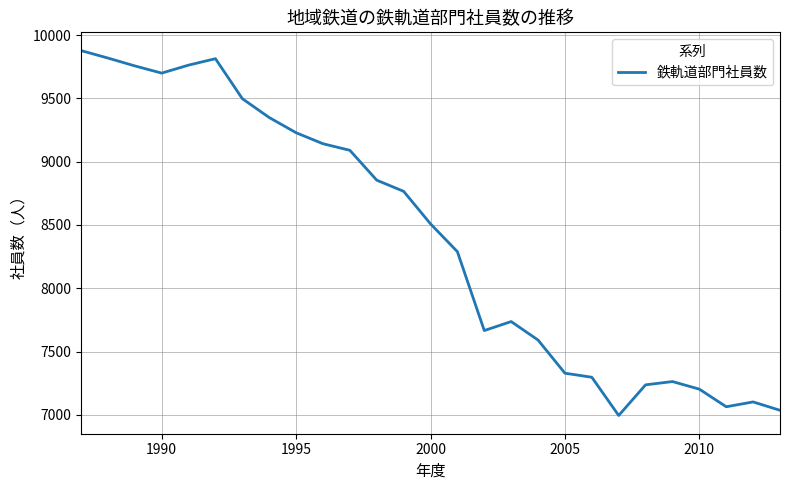

What is the difference between the maximum and minimum values?

2883